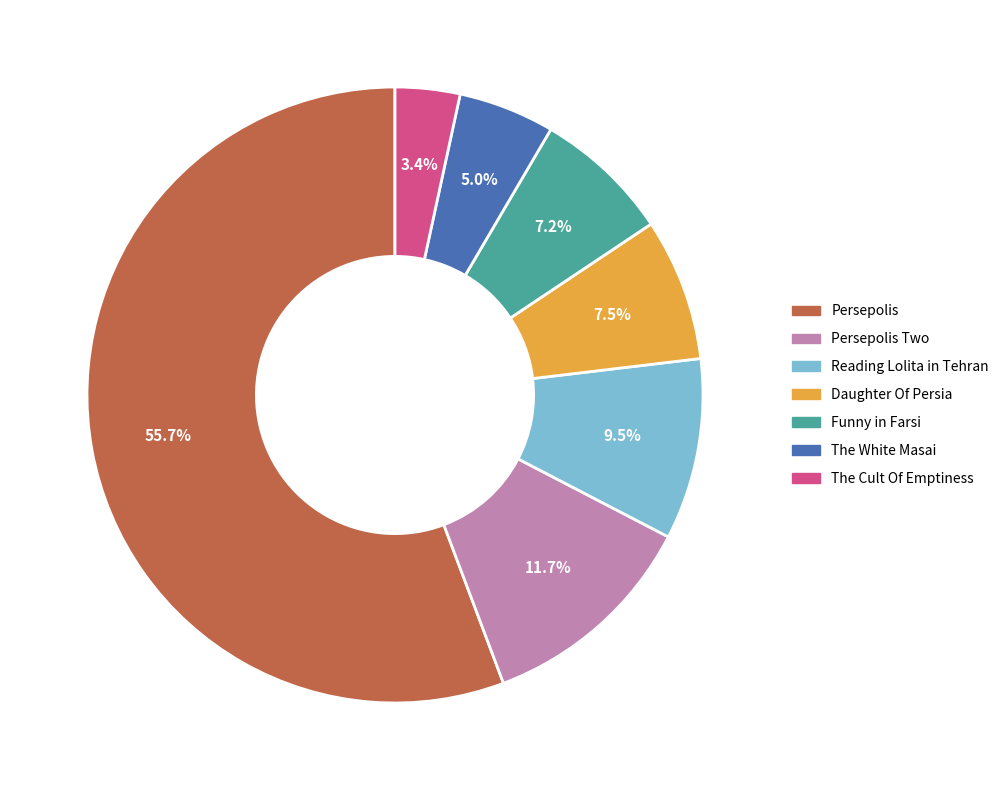

What portion of the pie excludes Persepolis Two?

88.3%